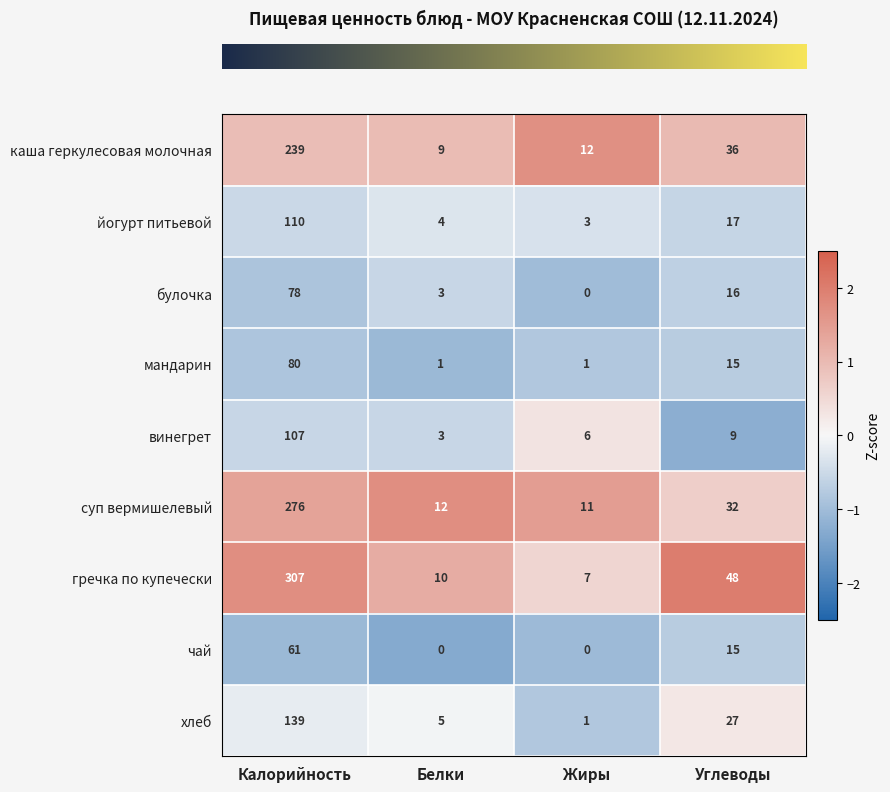

Where does the гречка по купечески series first go above 48?

Калорийность